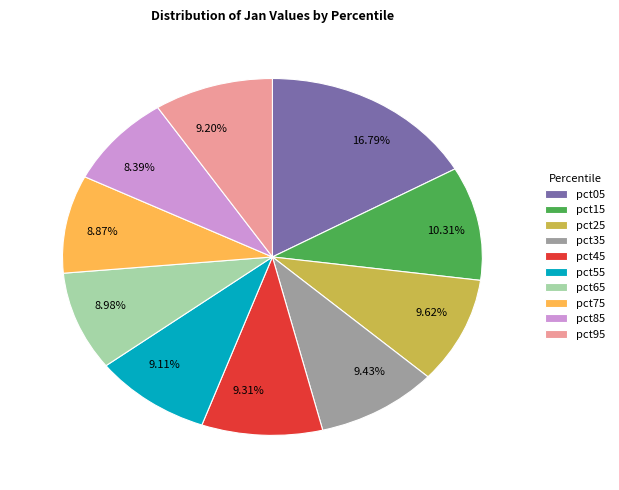

Do pct65 and pct95 together represent more than half of the pie?

No